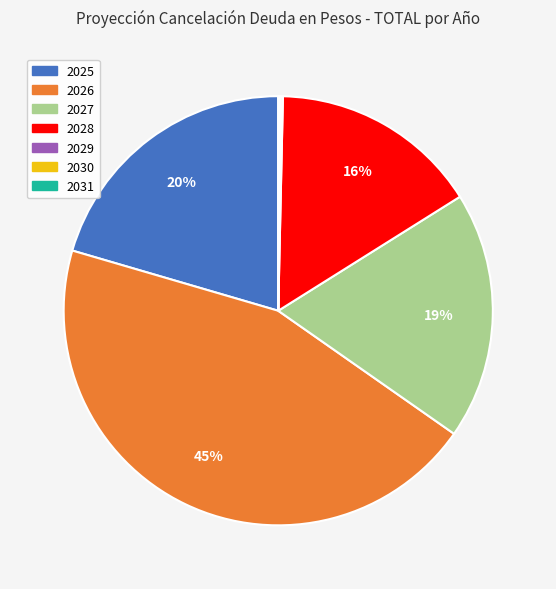

True or false: 2026 accounts for 31% of the total.

False